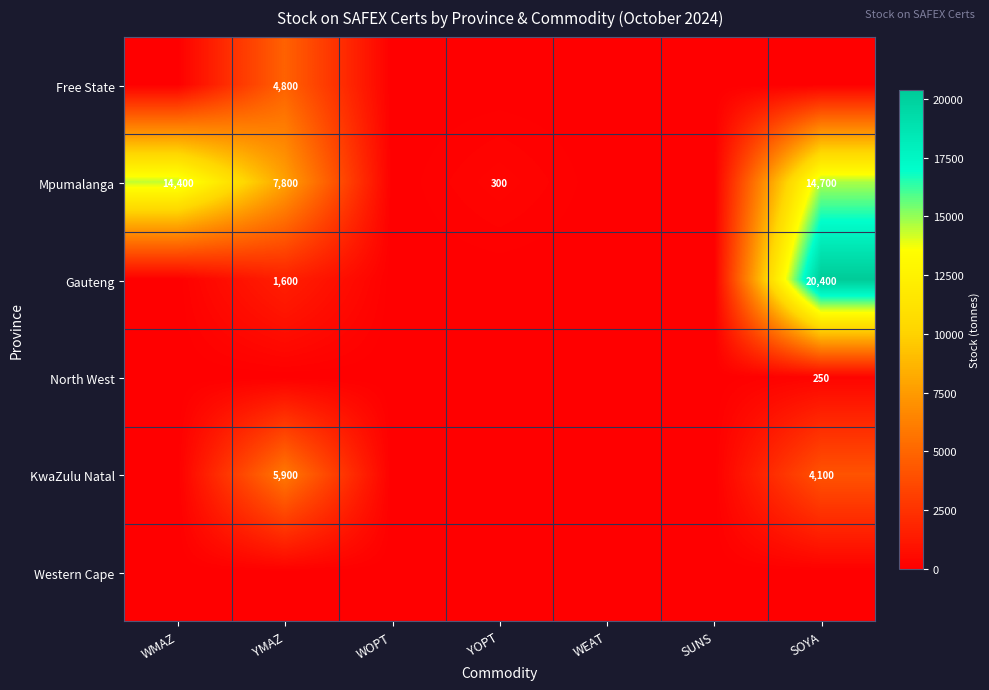

What is the sum of the KwaZulu Natal values at SOYA and YMAZ?

10000